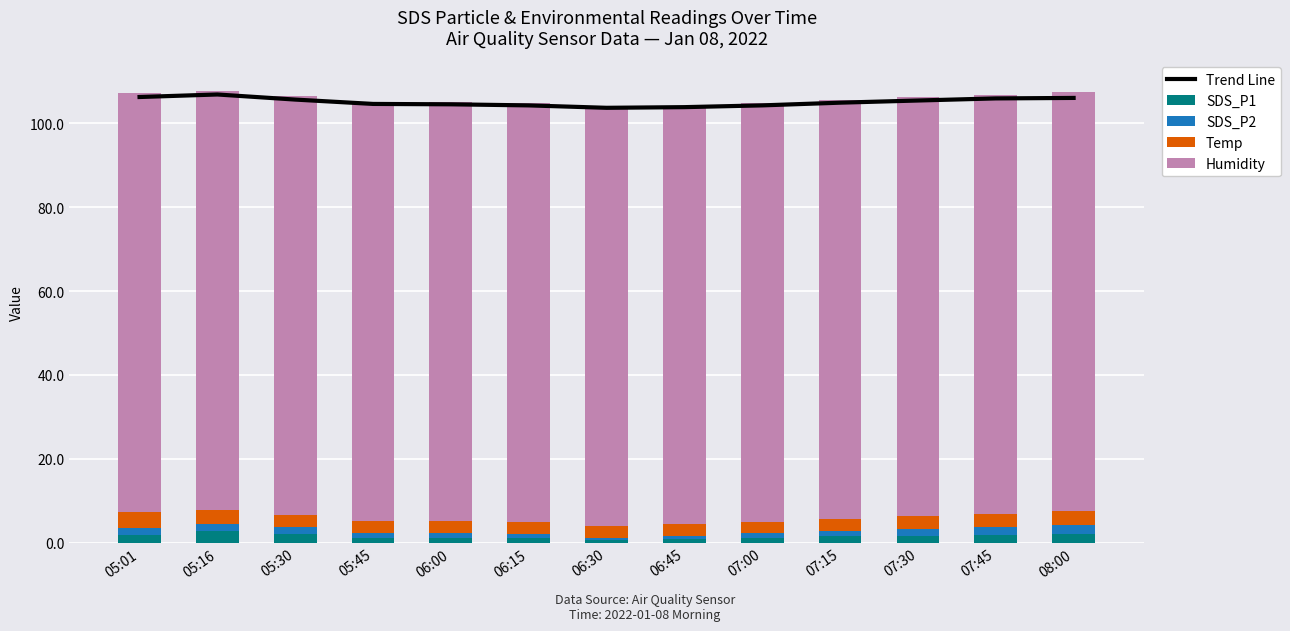

Reading left to right, transcribe all the data shown in this chart.

Trend Line: 106.3	106.9	105.7	104.6	104.5	104.3	103.7	103.9	104.3	104.9	105.5	106.0	106.1
SDS_P1: 1.8	2.7	2.0	1.1	1.1	1.0	0.6	0.8	1.2	1.5	1.7	1.9	2.1
SDS_P2: 1.7	1.8	1.8	1.1	1.1	1.0	0.6	0.8	1.2	1.4	1.6	1.8	2.0
Temp: 3.8	3.2	2.8	2.9	3.0	2.9	2.8	2.7	2.6	2.8	3.0	3.2	3.4
Humidity: 99.9	99.9	99.9	99.9	99.9	99.9	99.9	99.9	99.9	99.9	99.9	99.9	99.9